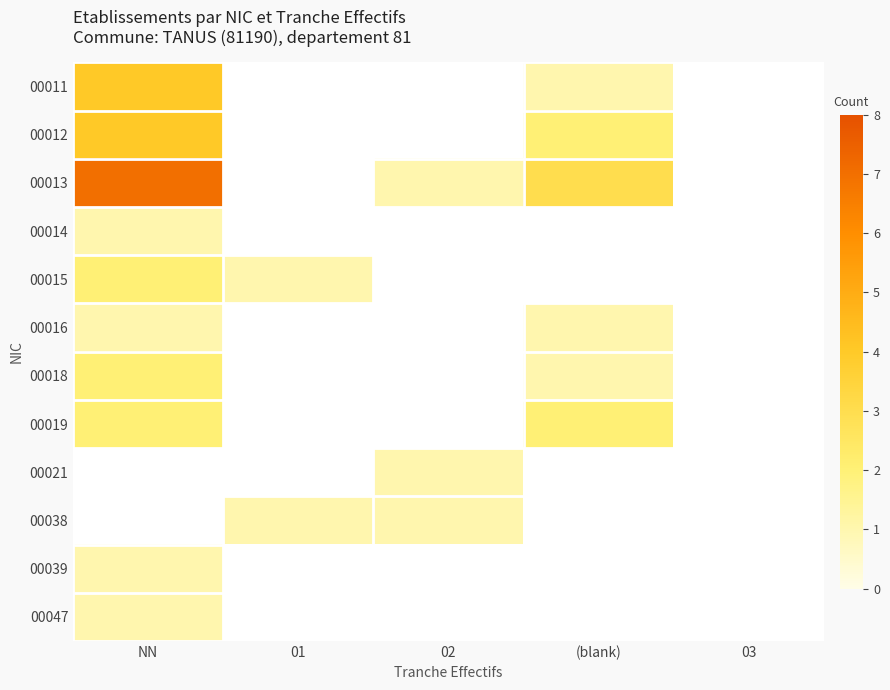

Which series changed the most between NN and 02?

00013